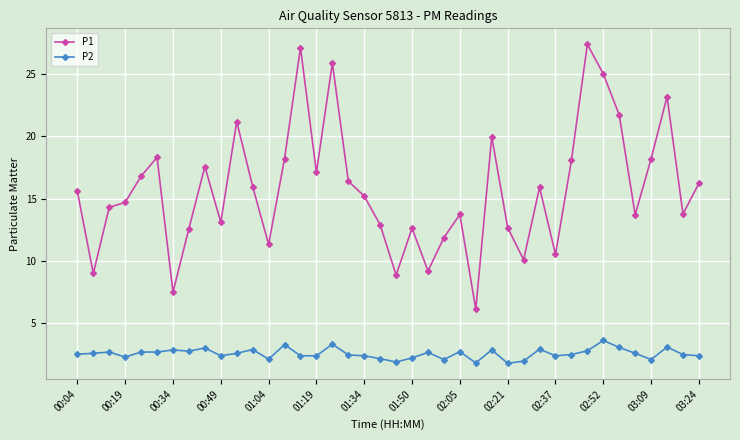

True or false: P1 has more than 1 interior local peaks.

True